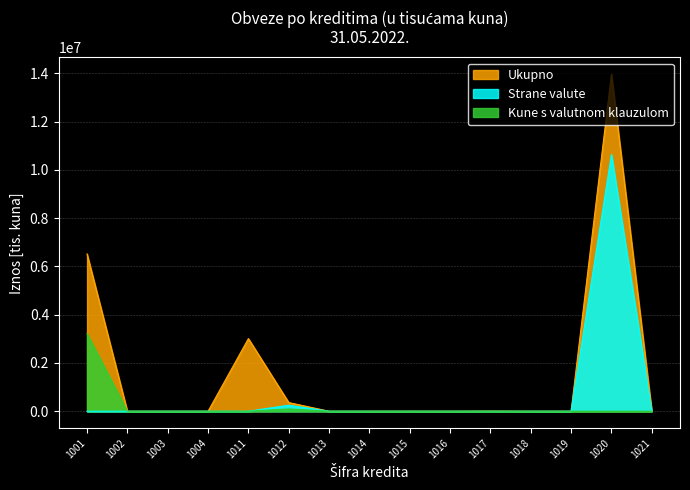

True or false: Ukupno and Strane valute cross at least once.

False